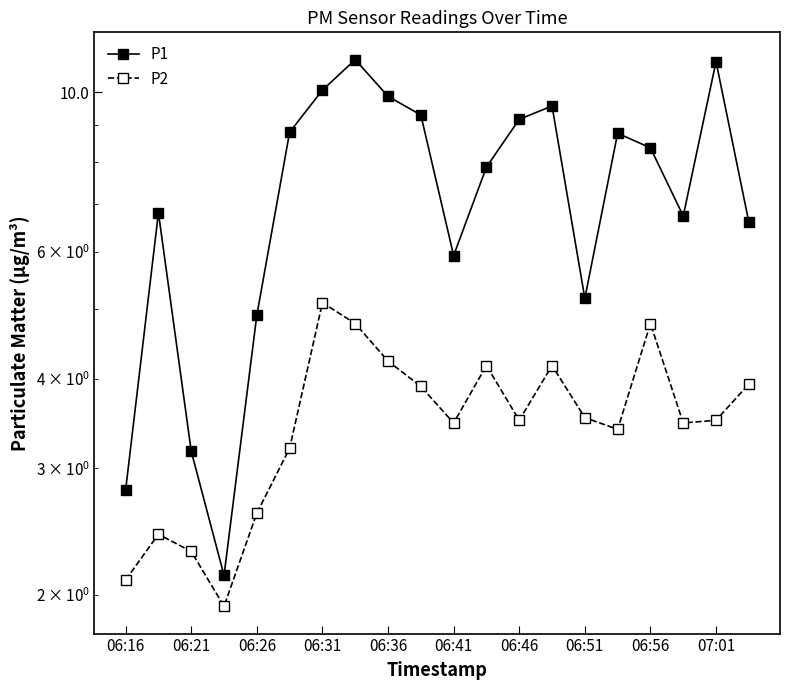

What is the spread (max minus min) of values at 06:16?

0.7